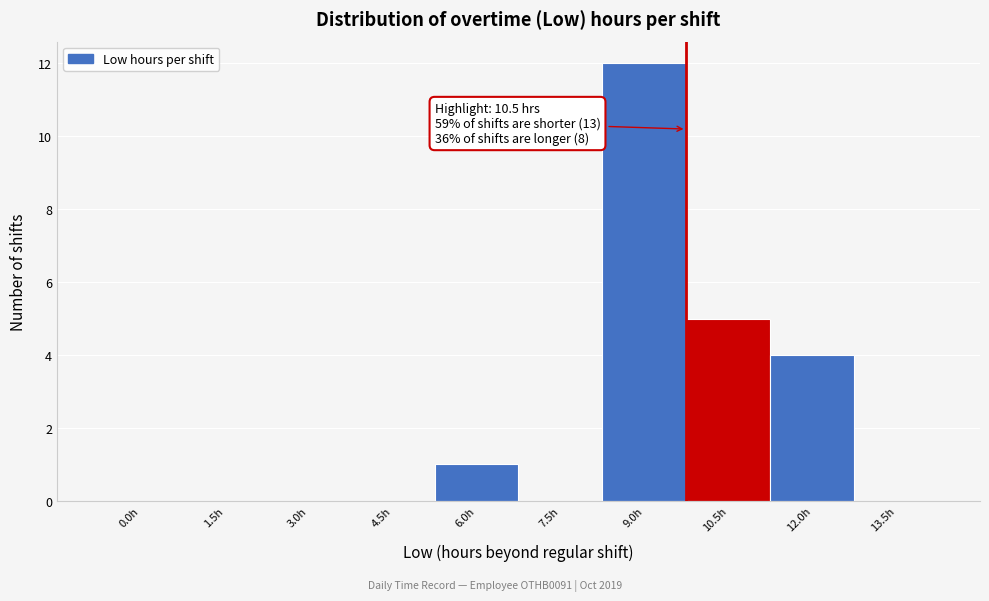

Reading left to right, transcribe all the data shown in this chart.

0.0h=0	1.5h=0	3.0h=0	4.5h=0	6.0h=1	7.5h=0	9.0h=12	10.5h=5	12.0h=4	13.5h=0